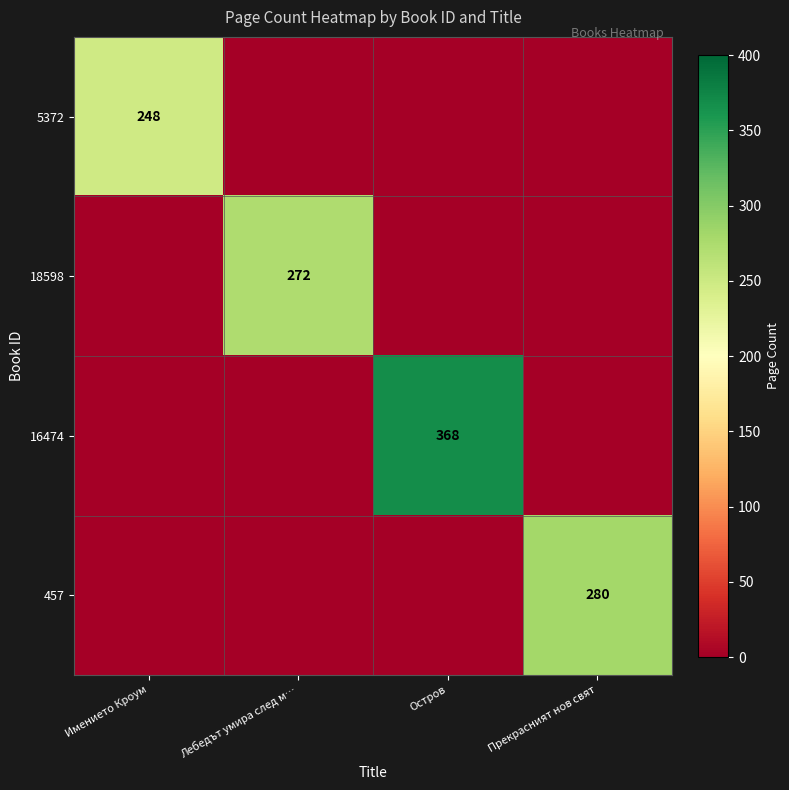

Is it true that 457 equals 280 at Прекрасният нов свят?

True